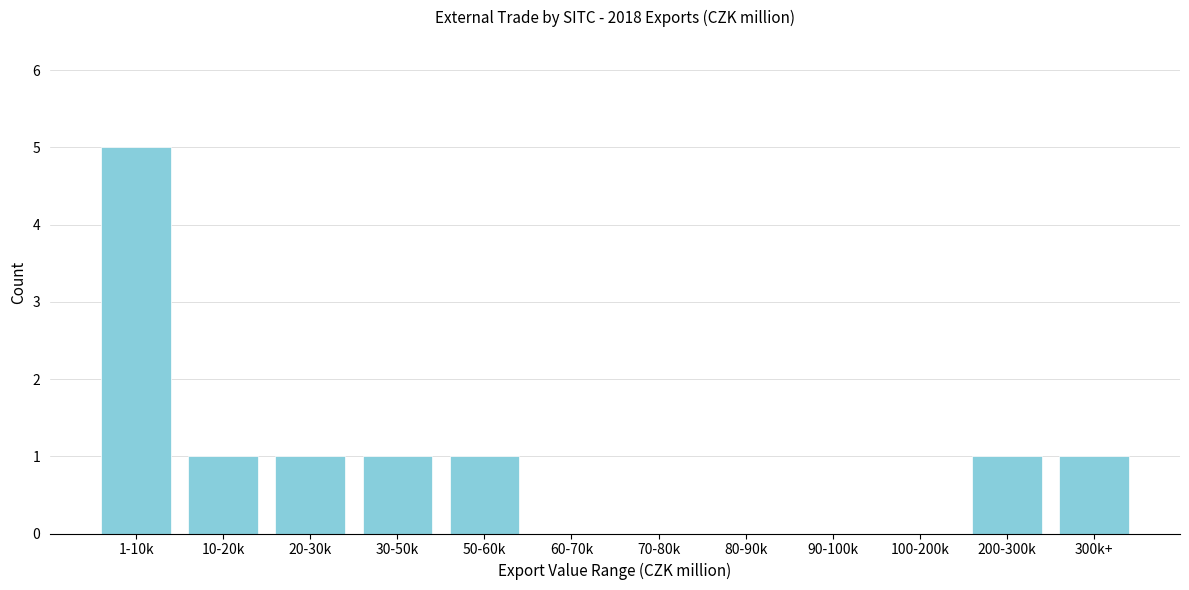

Reading right to left, transcribe all the data shown in this chart.

300k+=1	200-300k=1	100-200k=0	90-100k=0	80-90k=0	70-80k=0	60-70k=0	50-60k=1	30-50k=1	20-30k=1	10-20k=1	1-10k=5